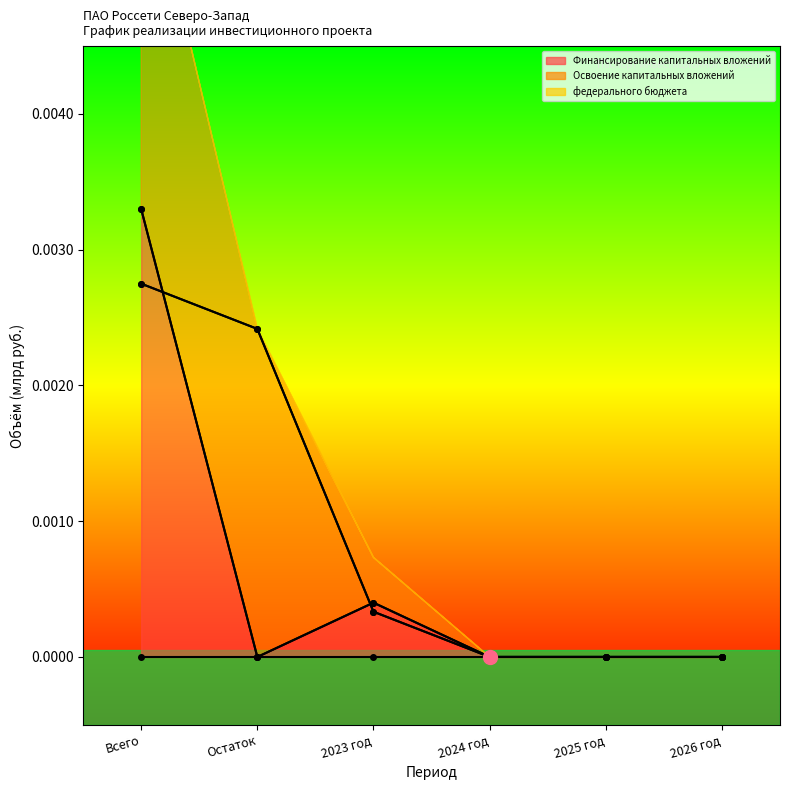

True or false: Освоение капитальных вложений has more than 0 interior local peaks.

False